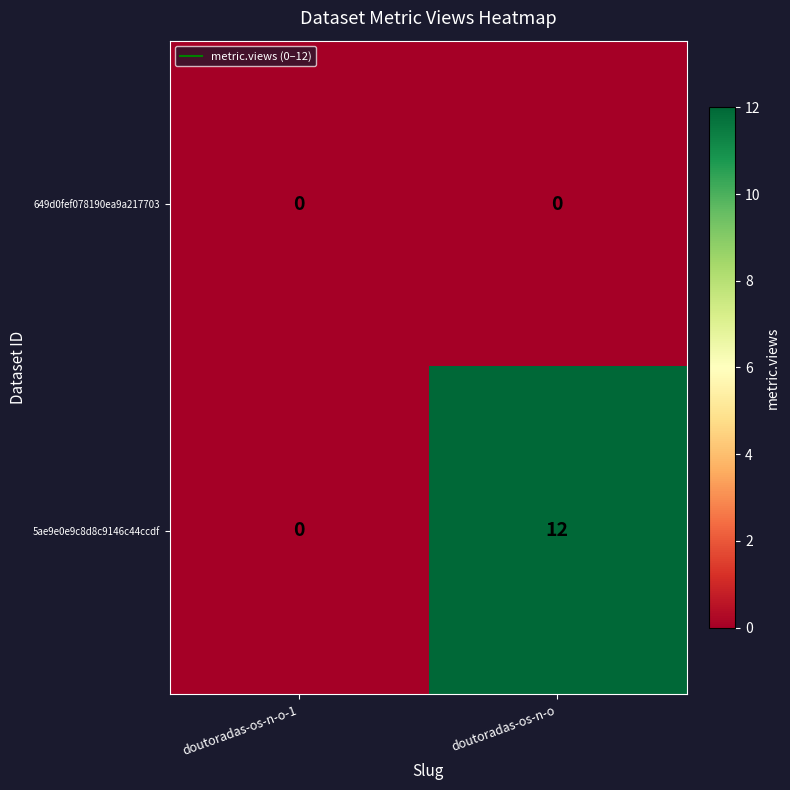

Between doutoradas-os-n-o-1 and doutoradas-os-n-o, which series saw the biggest shift?

5ae9e0e9c8d8c9146c44ccdf